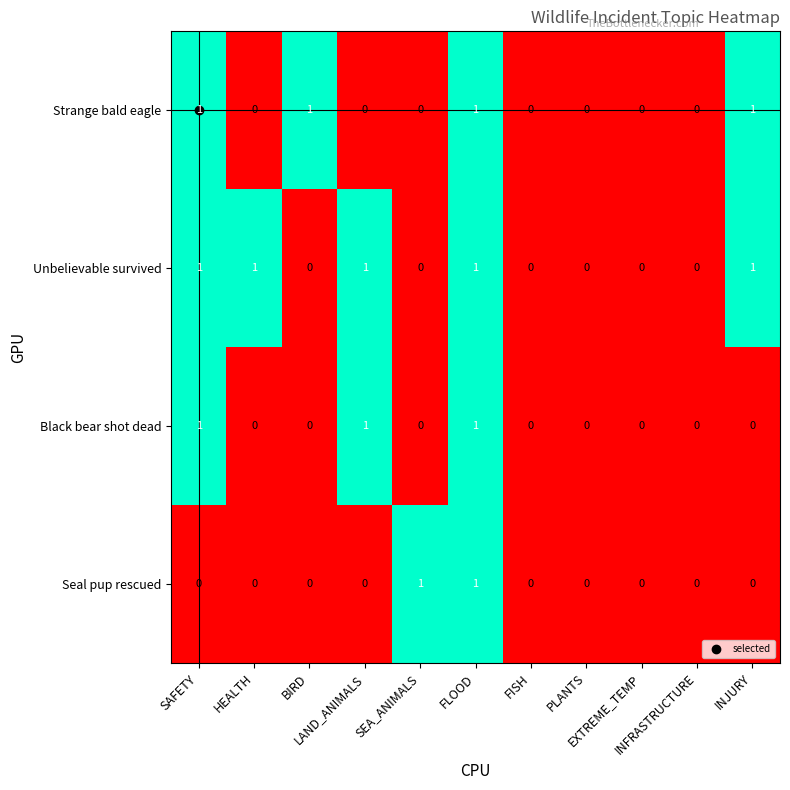

How many Unbelievable survived values are between 0 and 1?

11